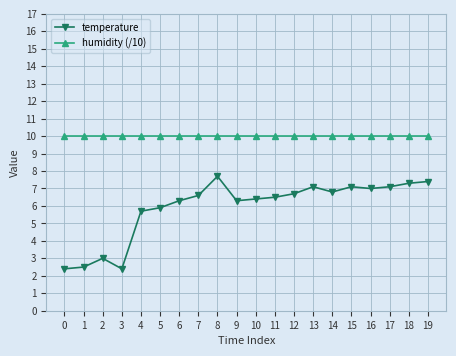

Which series changed the most between 3 and 13?

temperature